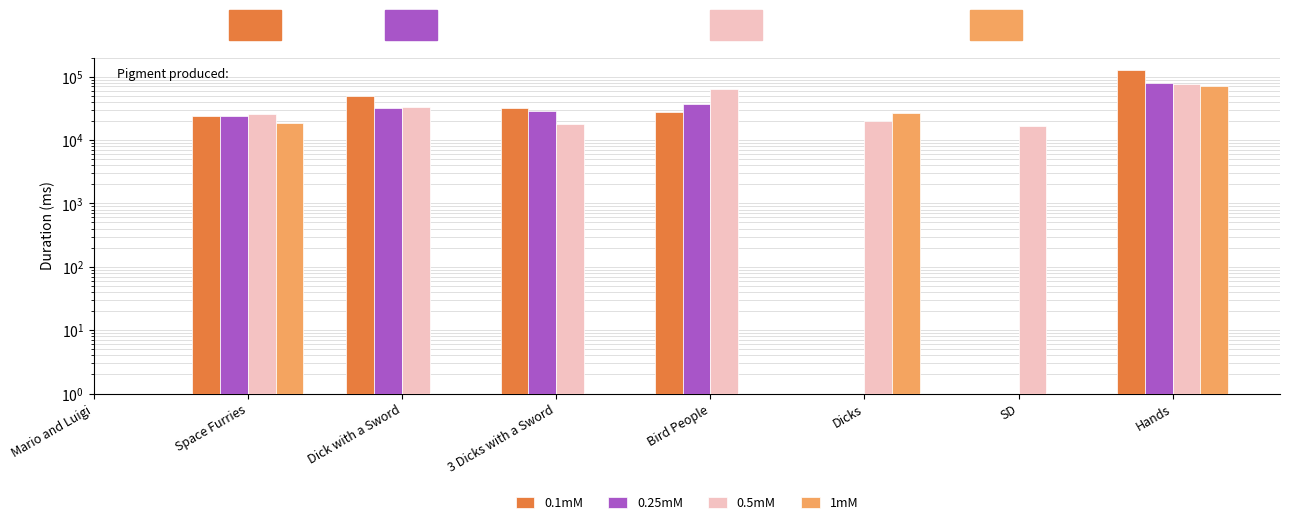

What is the label of the 4th bar from the left?

3 Dicks with a Sword